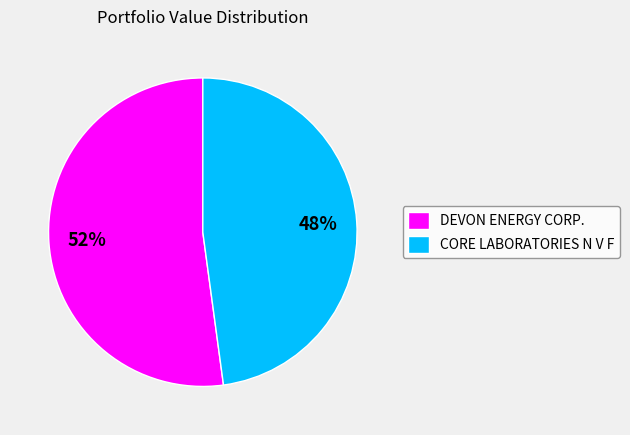

To the nearest percent, what is the average slice percentage?

50%